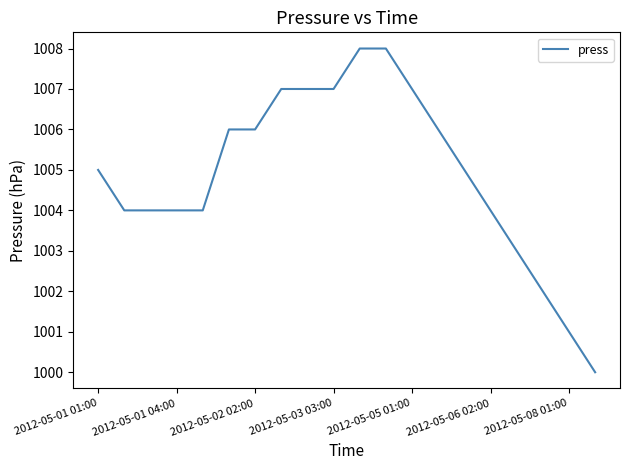

What is the maximum value shown in the chart?

1008